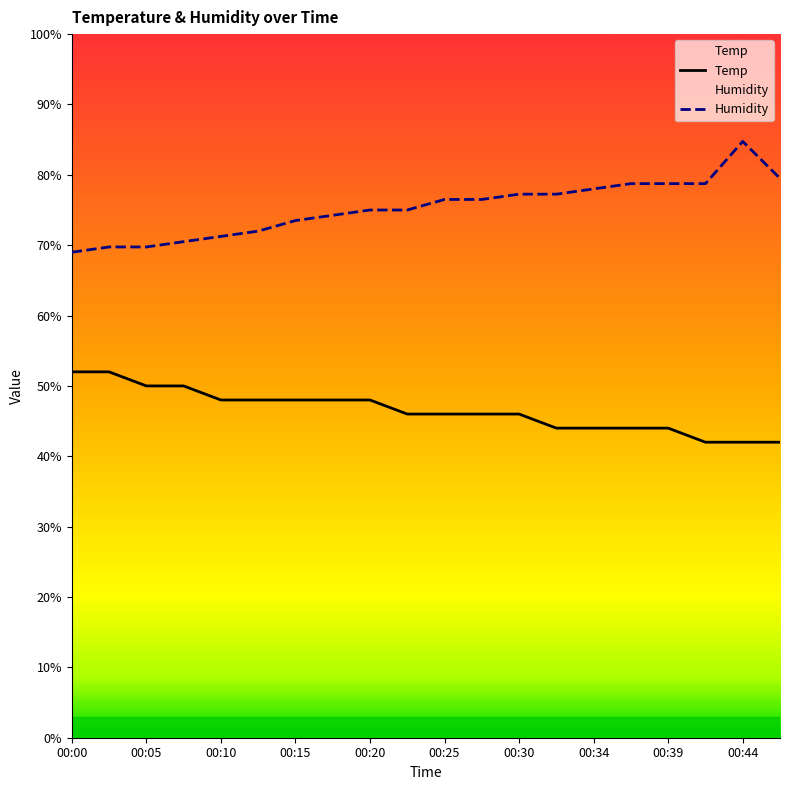

At which label does Humidity reach its minimum?

00:00